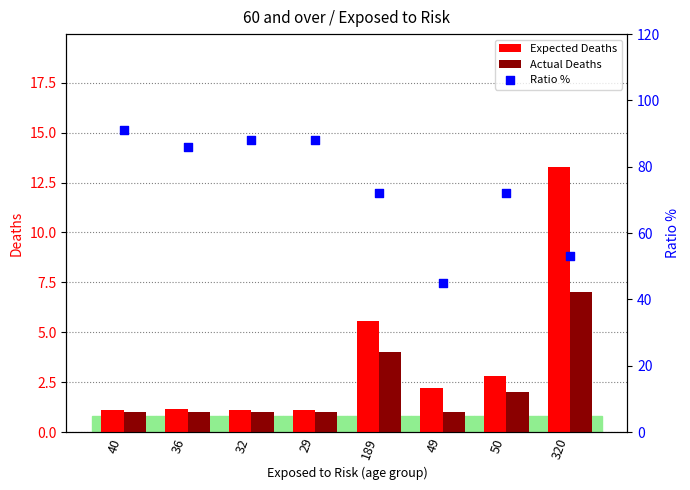

What are all the series names shown in the legend?

Expected Deaths, Actual Deaths, Ratio %